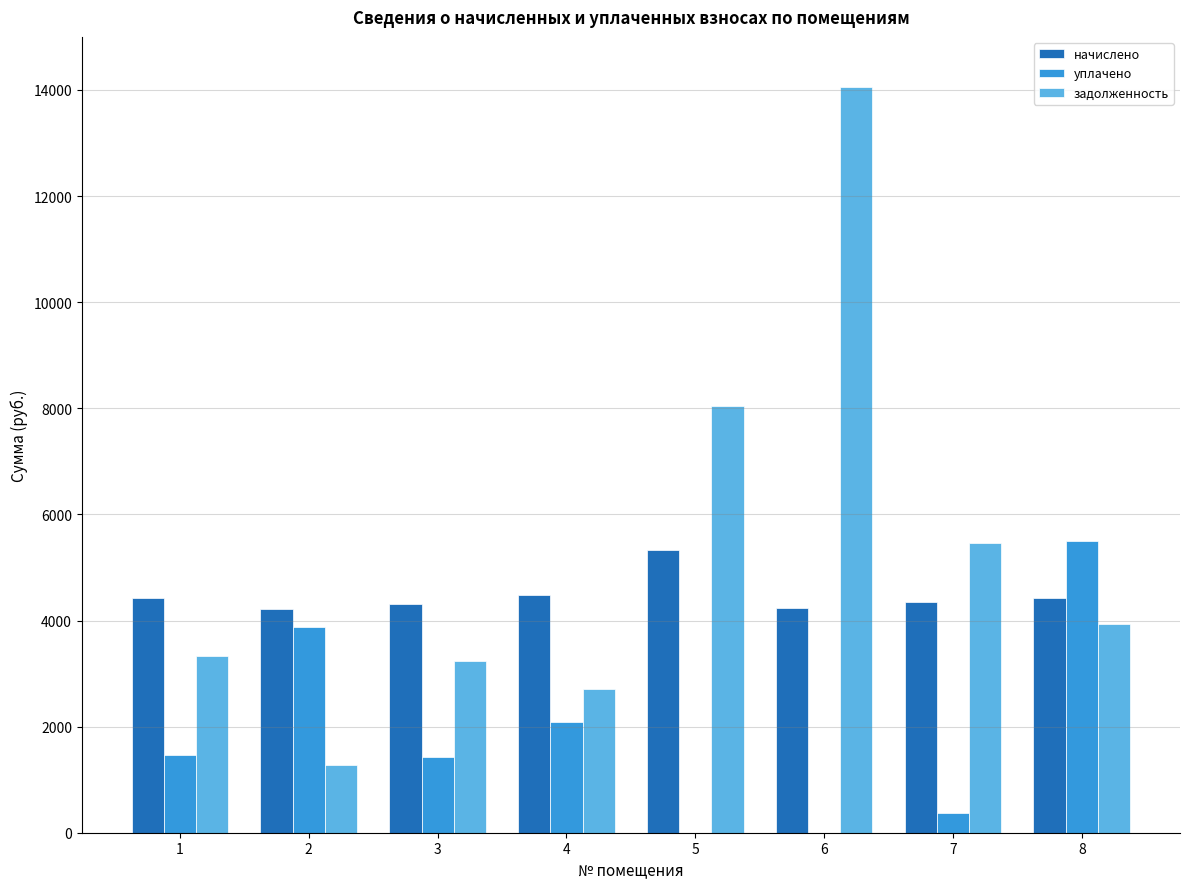

Which series changed the most between 1 and 6?

задолженность